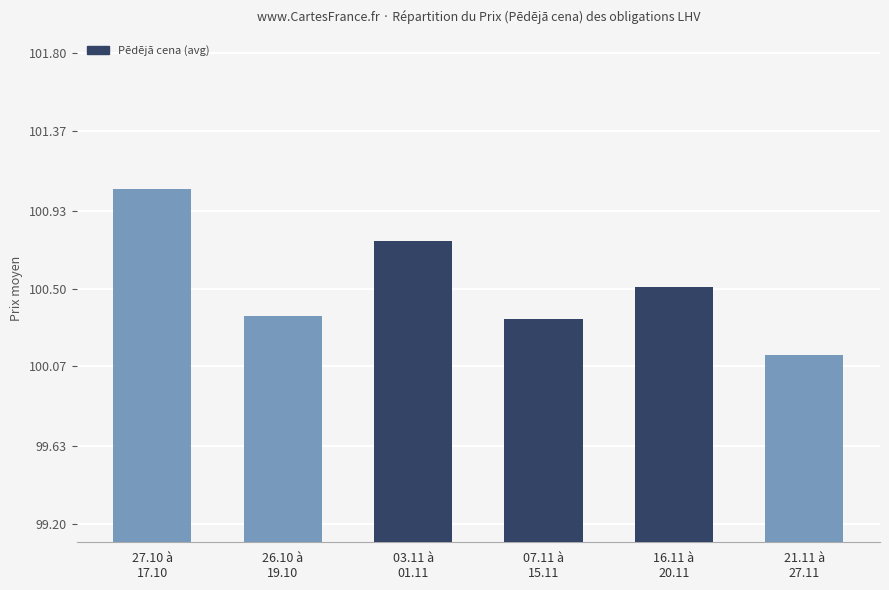

What is the average value?

100.5